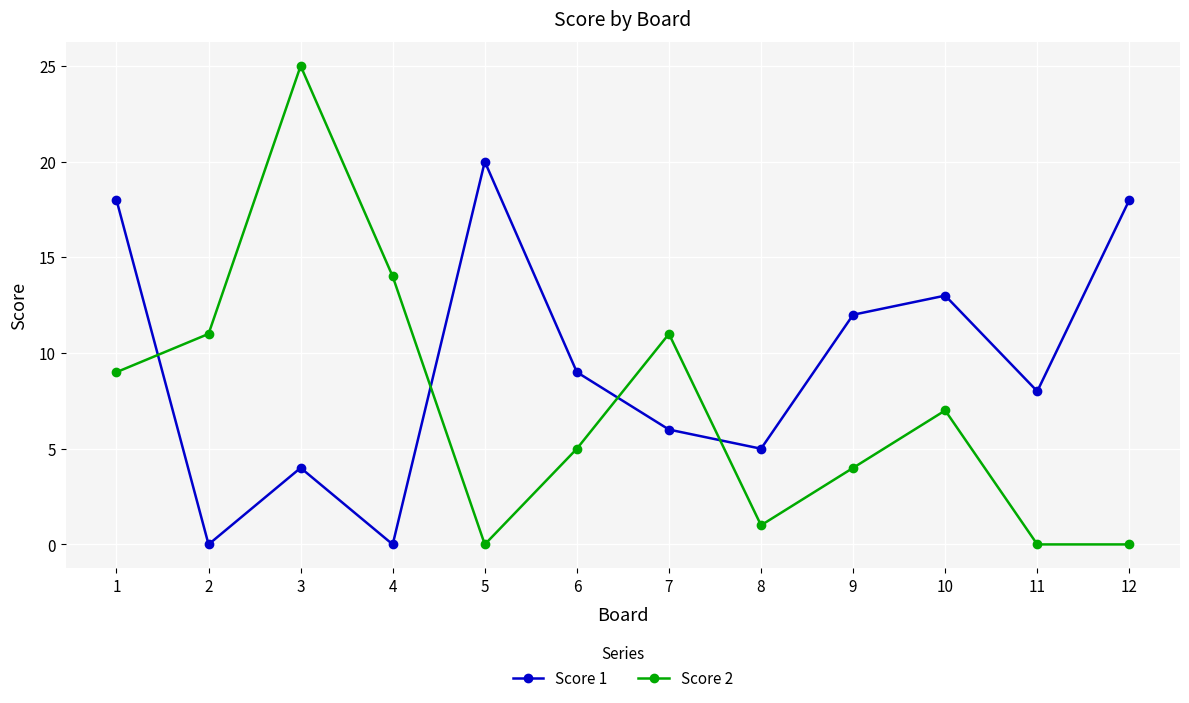

At which category is the sum across all series the highest?

3